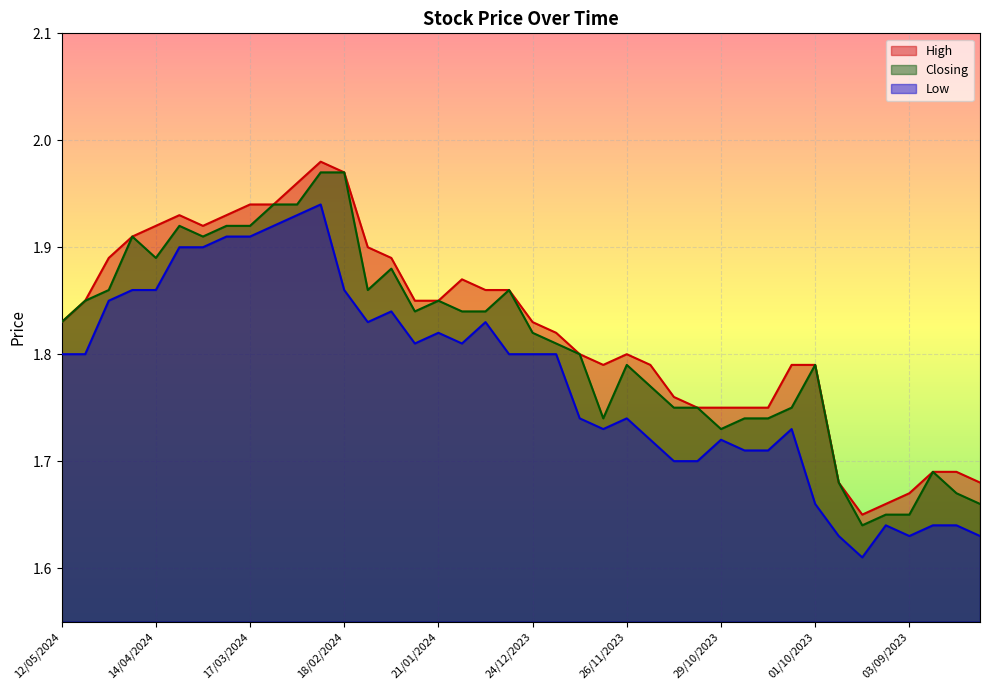

Reading right to left, extract all data points from this chart.

High: 13/08/2023=1.7	20/08/2023=1.7	27/08/2023=1.7	03/09/2023=1.7	10/09/2023=1.7	17/09/2023=1.6	24/09/2023=1.7	01/10/2023=1.8	08/10/2023=1.8	15/10/2023=1.8	22/10/2023=1.8	29/10/2023=1.8	05/11/2023=1.8	12/11/2023=1.8	19/11/2023=1.8	26/11/2023=1.8	03/12/2023=1.8	10/12/2023=1.8	17/12/2023=1.8	24/12/2023=1.8	31/12/2023=1.9	07/01/2024=1.9	14/01/2024=1.9	21/01/2024=1.9	28/01/2024=1.9	04/02/2024=1.9	11/02/2024=1.9	18/02/2024=2.0	25/02/2024=2.0	03/03/2024=2.0	10/03/2024=1.9	17/03/2024=1.9	24/03/2024=1.9	31/03/2024=1.9	07/04/2024=1.9	14/04/2024=1.9	21/04/2024=1.9	28/04/2024=1.9	05/05/2024=1.9	12/05/2024=1.8
Closing: 13/08/2023=1.7	20/08/2023=1.7	27/08/2023=1.7	03/09/2023=1.6	10/09/2023=1.6	17/09/2023=1.6	24/09/2023=1.7	01/10/2023=1.8	08/10/2023=1.8	15/10/2023=1.7	22/10/2023=1.7	29/10/2023=1.7	05/11/2023=1.8	12/11/2023=1.8	19/11/2023=1.8	26/11/2023=1.8	03/12/2023=1.7	10/12/2023=1.8	17/12/2023=1.8	24/12/2023=1.8	31/12/2023=1.9	07/01/2024=1.8	14/01/2024=1.8	21/01/2024=1.9	28/01/2024=1.8	04/02/2024=1.9	11/02/2024=1.9	18/02/2024=2.0	25/02/2024=2.0	03/03/2024=1.9	10/03/2024=1.9	17/03/2024=1.9	24/03/2024=1.9	31/03/2024=1.9	07/04/2024=1.9	14/04/2024=1.9	21/04/2024=1.9	28/04/2024=1.9	05/05/2024=1.9	12/05/2024=1.8
Low: 13/08/2023=1.6	20/08/2023=1.6	27/08/2023=1.6	03/09/2023=1.6	10/09/2023=1.6	17/09/2023=1.6	24/09/2023=1.6	01/10/2023=1.7	08/10/2023=1.7	15/10/2023=1.7	22/10/2023=1.7	29/10/2023=1.7	05/11/2023=1.7	12/11/2023=1.7	19/11/2023=1.7	26/11/2023=1.7	03/12/2023=1.7	10/12/2023=1.7	17/12/2023=1.8	24/12/2023=1.8	31/12/2023=1.8	07/01/2024=1.8	14/01/2024=1.8	21/01/2024=1.8	28/01/2024=1.8	04/02/2024=1.8	11/02/2024=1.8	18/02/2024=1.9	25/02/2024=1.9	03/03/2024=1.9	10/03/2024=1.9	17/03/2024=1.9	24/03/2024=1.9	31/03/2024=1.9	07/04/2024=1.9	14/04/2024=1.9	21/04/2024=1.9	28/04/2024=1.9	05/05/2024=1.8	12/05/2024=1.8